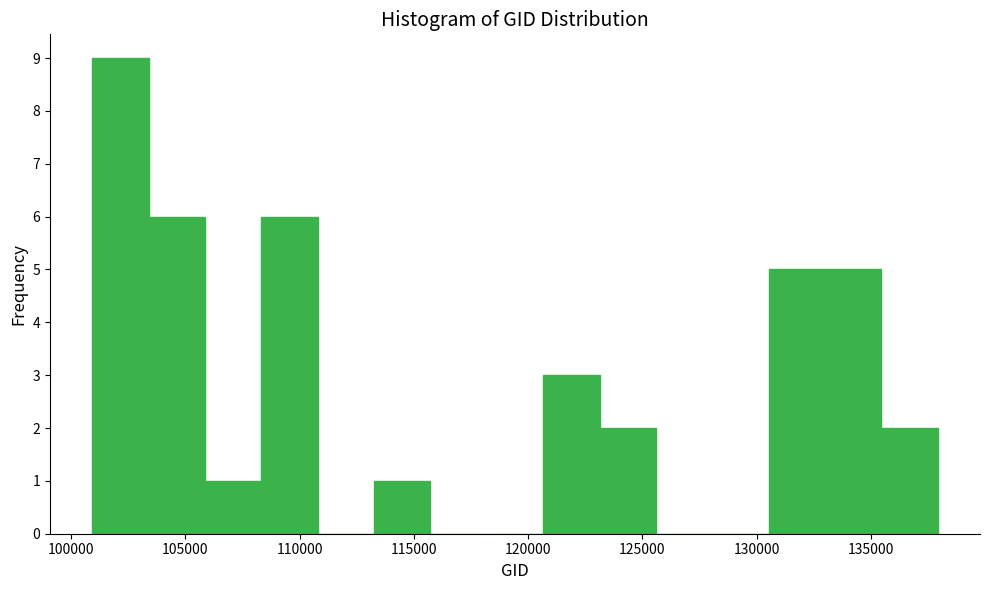

Reading left to right, list every bar in this chart as the range it spans on the x-axis followed by its height. Neither the bar edges nor the heights are printed on the chart, so give them approximately, as read against the axes.

101000 to 103500: 9
103500 to 106000: 6
106000 to 108500: 1
108500 to 111000: 6
111000 to 113500: 0
113500 to 115500: 1
115500 to 118000: 0
118000 to 120500: 0
120500 to 123000: 3
123000 to 125500: 2
125500 to 128000: 0
128000 to 130500: 0
130500 to 133000: 5
133000 to 135500: 5
135500 to 138000: 2